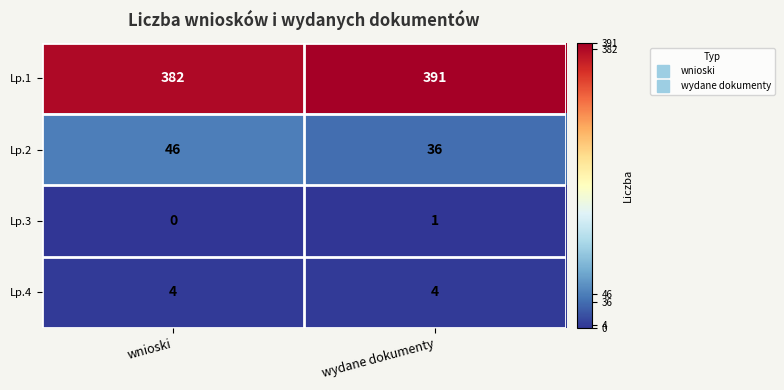

Is it true that Lp.4 equals 5 at wydane dokumenty?

False